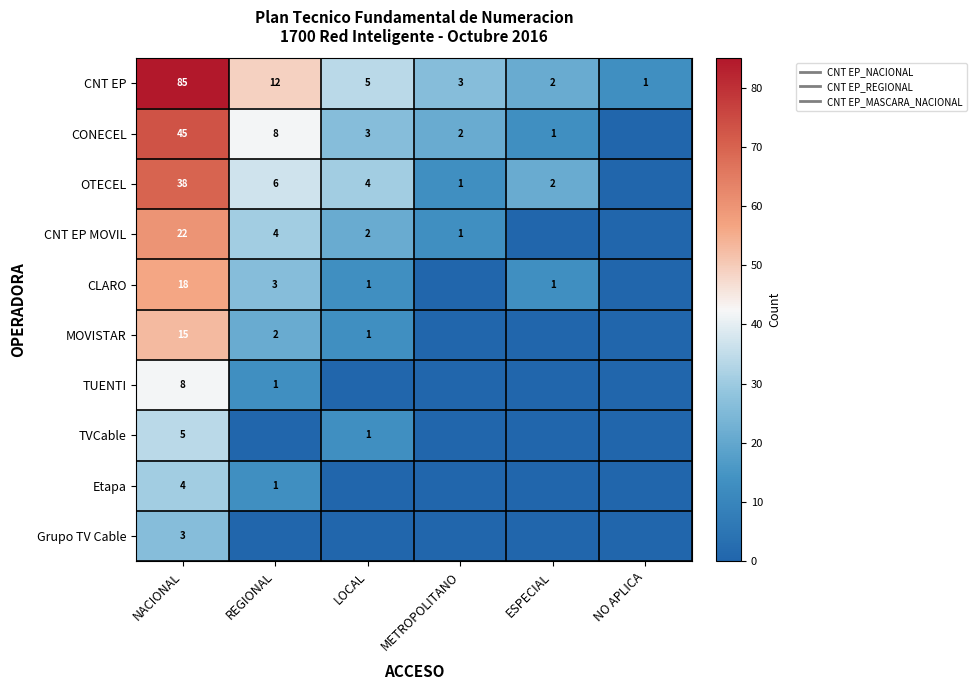

The value of MOVISTAR at ESPECIAL is 0.0. True or false?

True